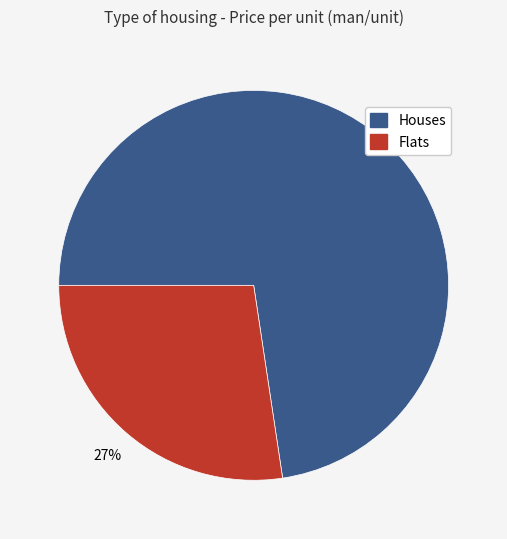

To the nearest percent, what is the average slice percentage?

50%